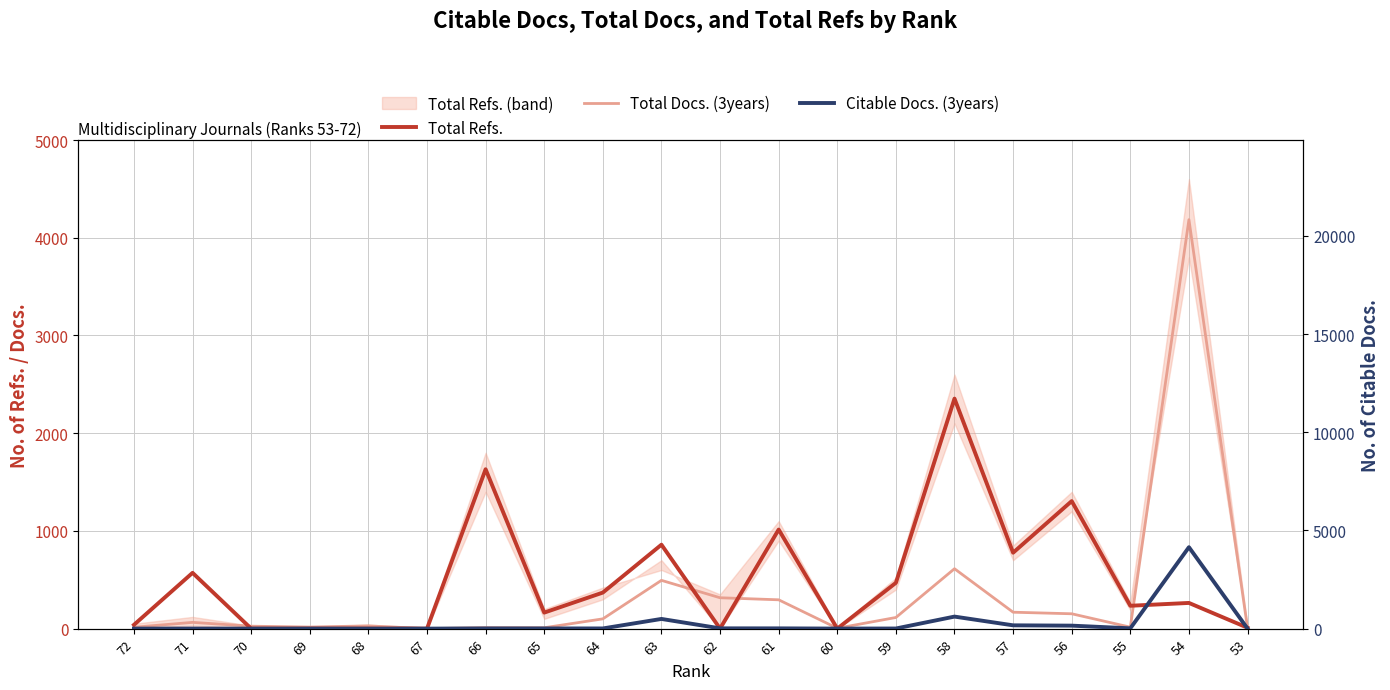

Reading left to right, transcribe all the data shown in this chart.

Total Refs.: 39	571	0	0	0	0	1631	164	369	859	0	1014	0	469	2354	777	1305	234	263	9
Total Docs. (3years): 14	64	25	16	28	0	10	9	100	494	316	295	4	114	613	168	152	15	4185	5
Citable Docs. (3years): 1	3	0	2	0	0	10	9	9	494	14	13	2	6	613	168	152	15	4148	1